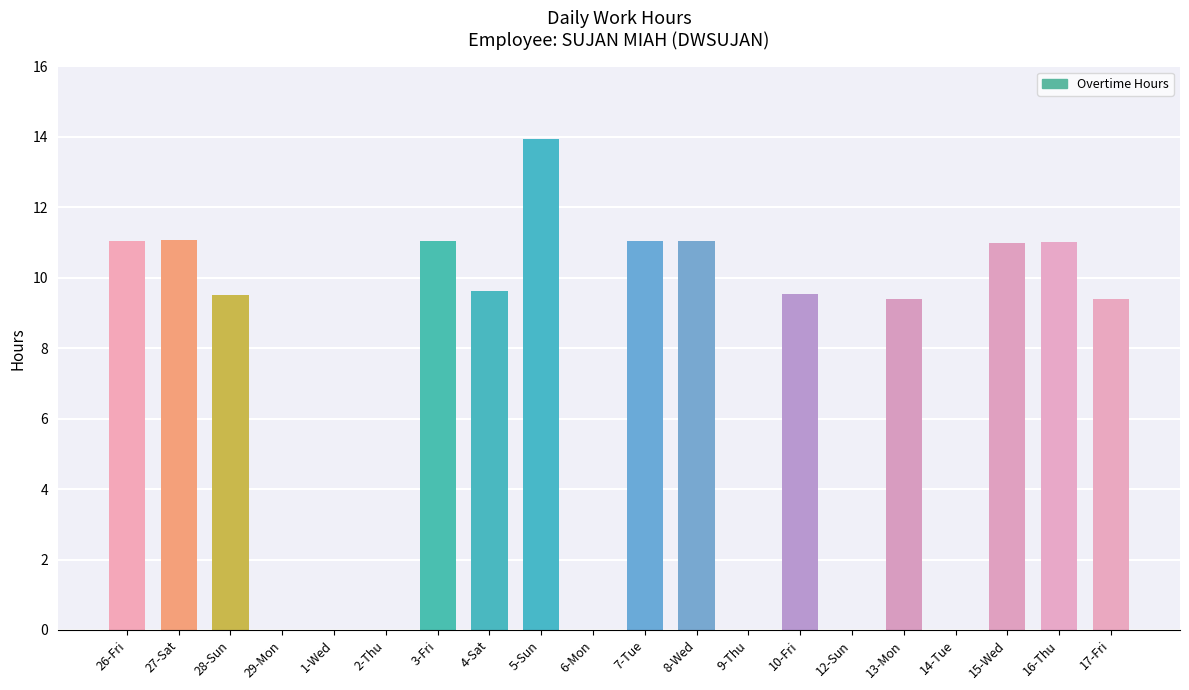

Does the chart contain stacked bars?

No